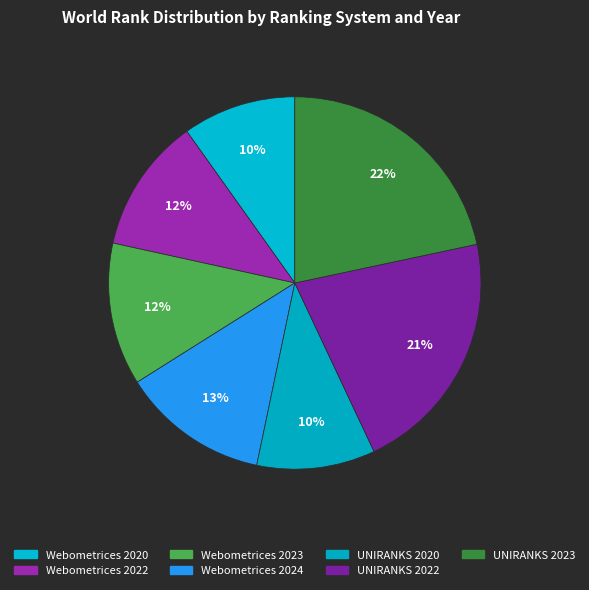

The Webometrices 2024 slice represents 25% of the pie. True or false?

False